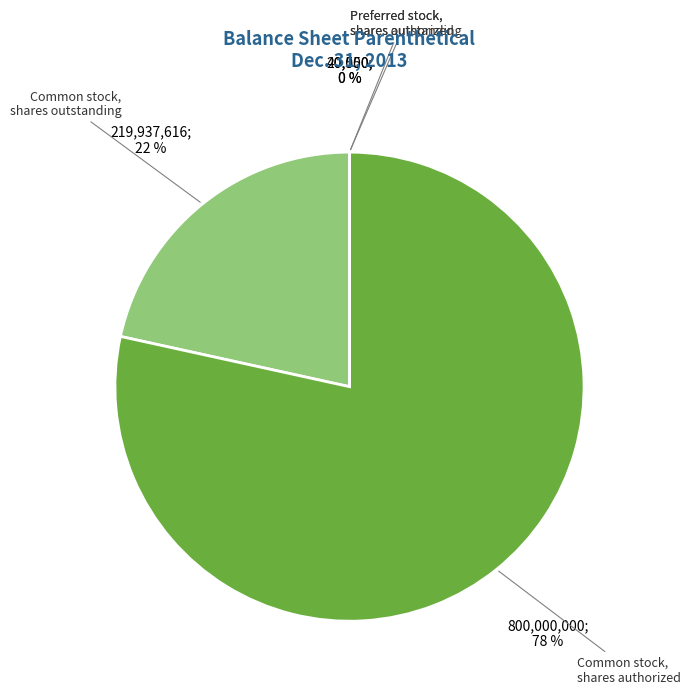

The Common stock, shares outstanding slice represents 14% of the pie. True or false?

False